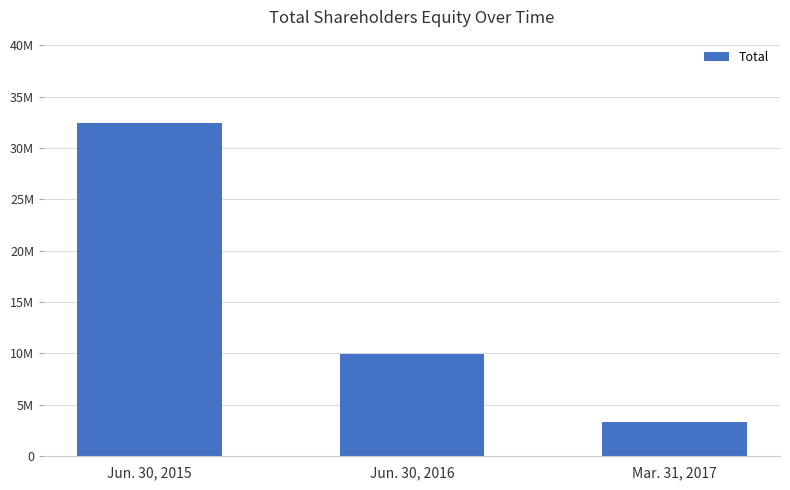

At which category does the chart reach its peak across all series?

Jun. 30, 2015